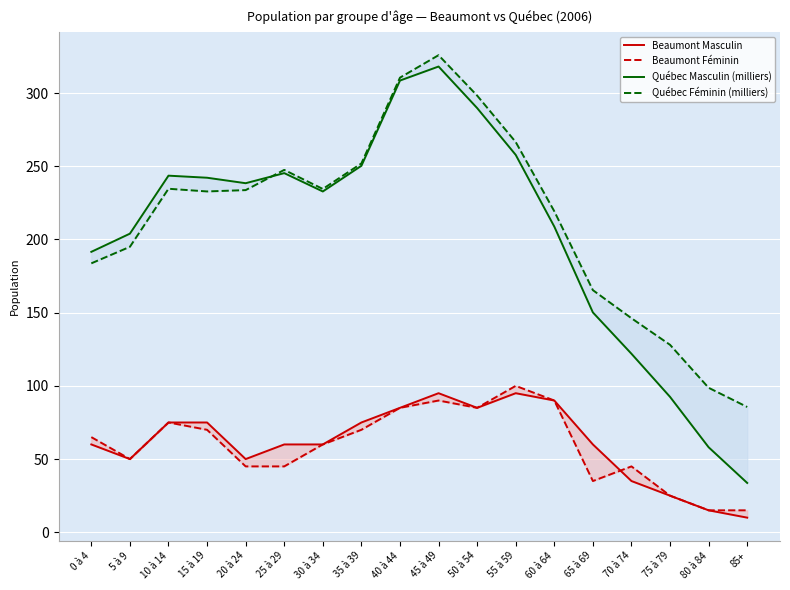

Is this an area chart (filled region under the line)?

No